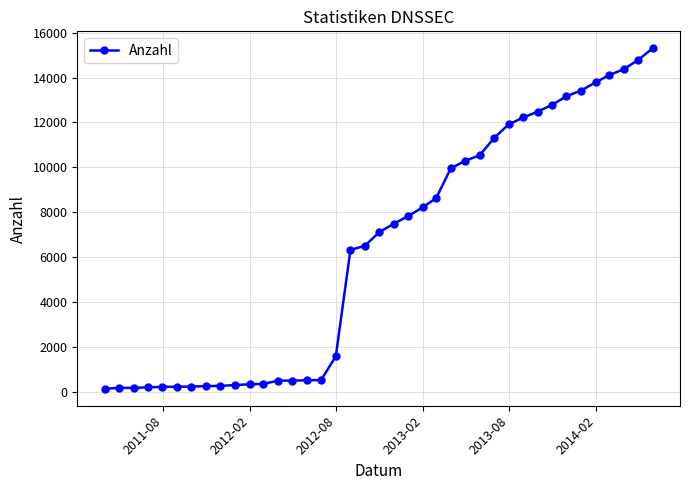

What is the maximum value shown in the chart?

15307